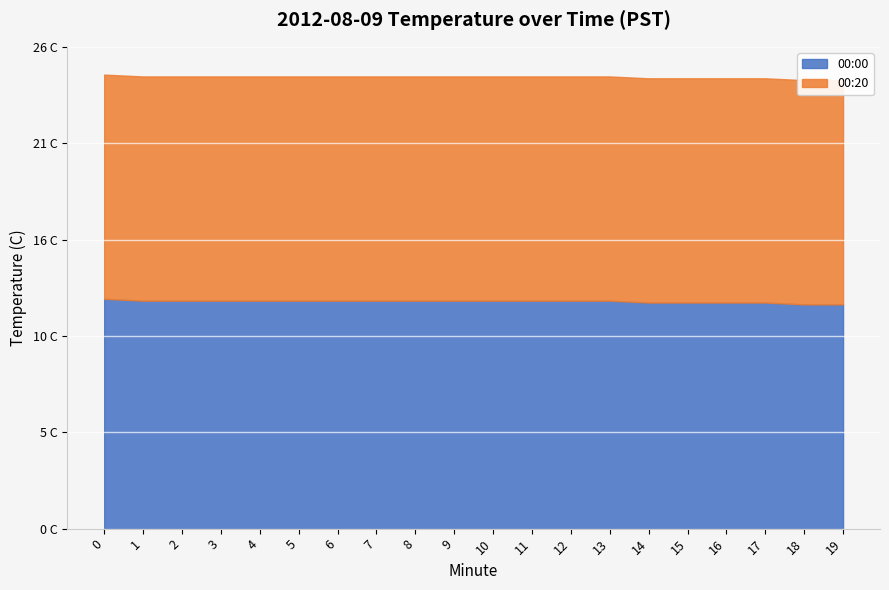

Is the value of 00:00 at 18 greater than the value of 00:20 at 2?

No